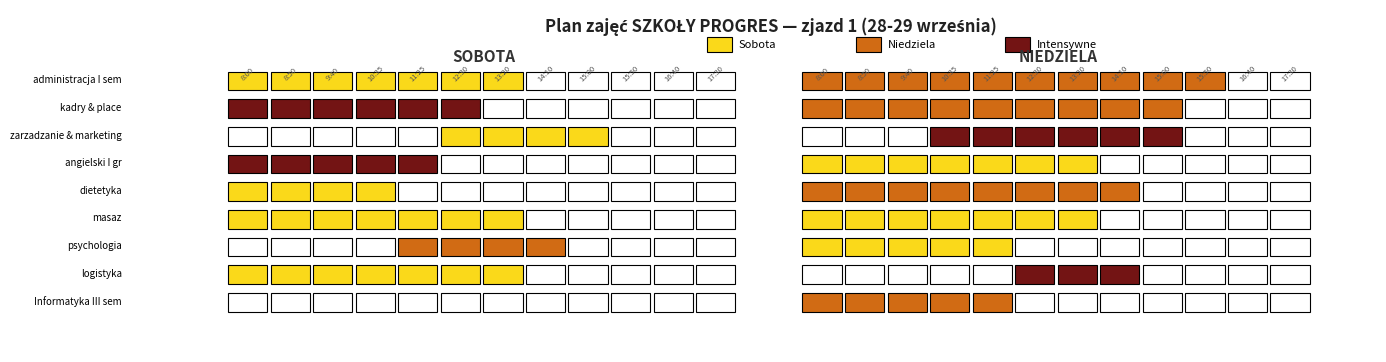

The psychologia series shows 1 at 7. True or false?

True